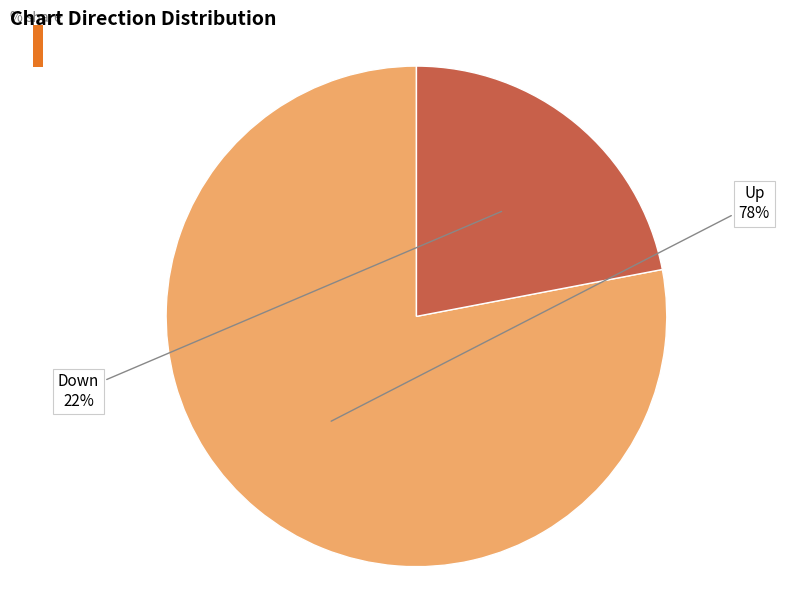

Does any single category account for the majority?

Yes